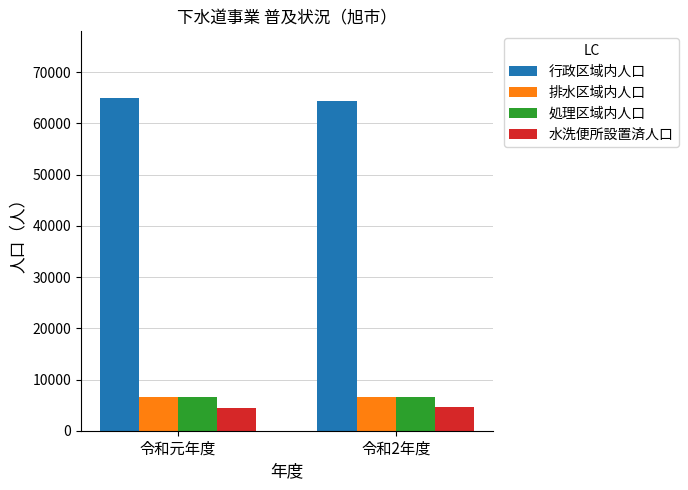

The 行政区域内人口 series shows 30805 at 令和元年度. True or false?

False